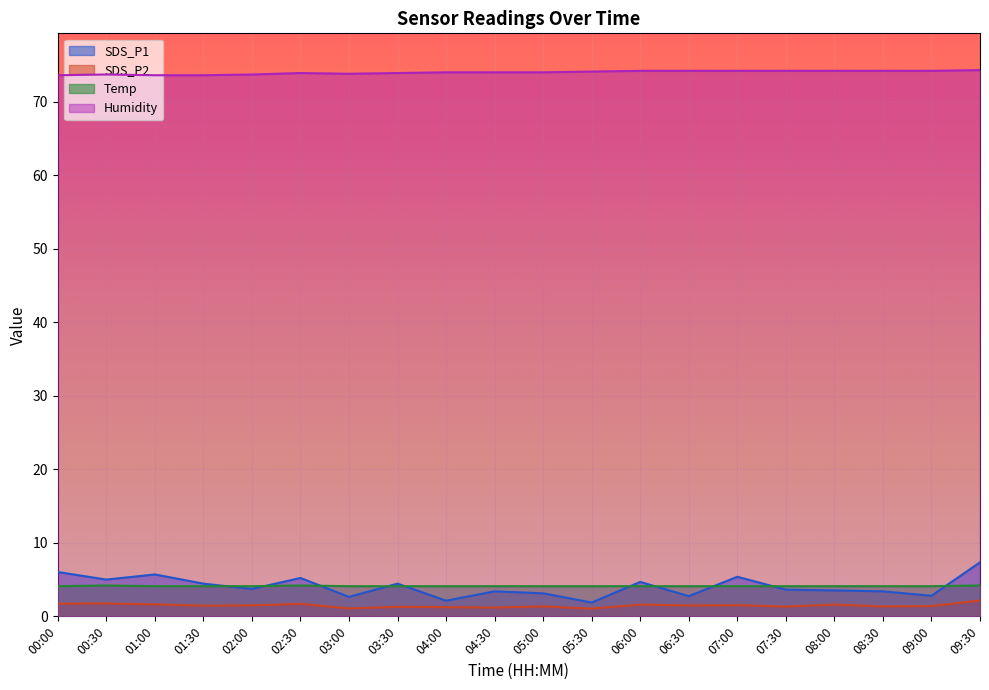

At 02:30, list the series in order from largest to smallest.

Humidity, SDS_P1, Temp, SDS_P2